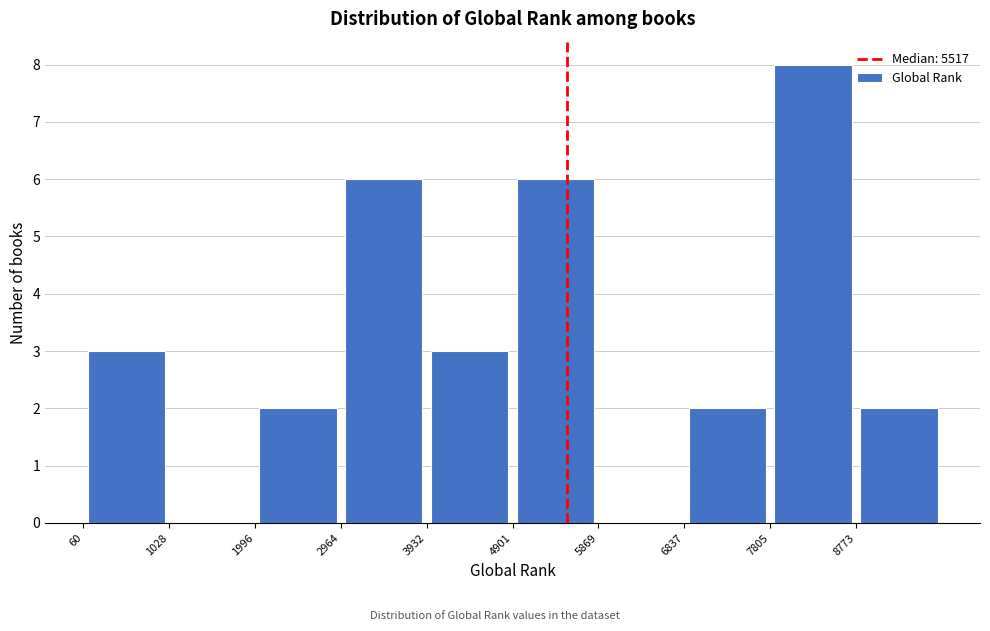

Reading left to right, list every bar in this chart as the range it spans on the x-axis followed by its height. Neither the bar edges nor the heights are printed on the chart, so give them approximately, as read against the axes.

100 to 1000: 3
1000 to 2000: 0
2000 to 3000: 2
3000 to 3900: 6
3900 to 4900: 3
4900 to 5900: 6
5900 to 6800: 0
6800 to 7800: 2
7800 to 8800: 8
8800 to 9700: 2